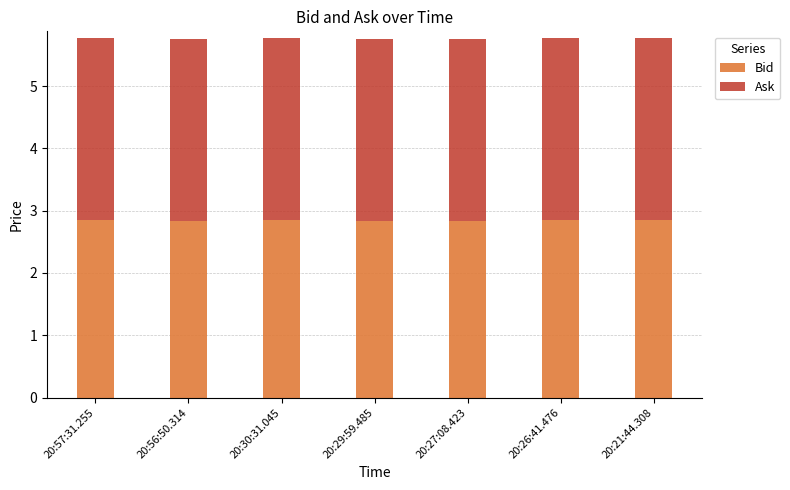

What is the total value across all series at 20:56:50.314?

5.8